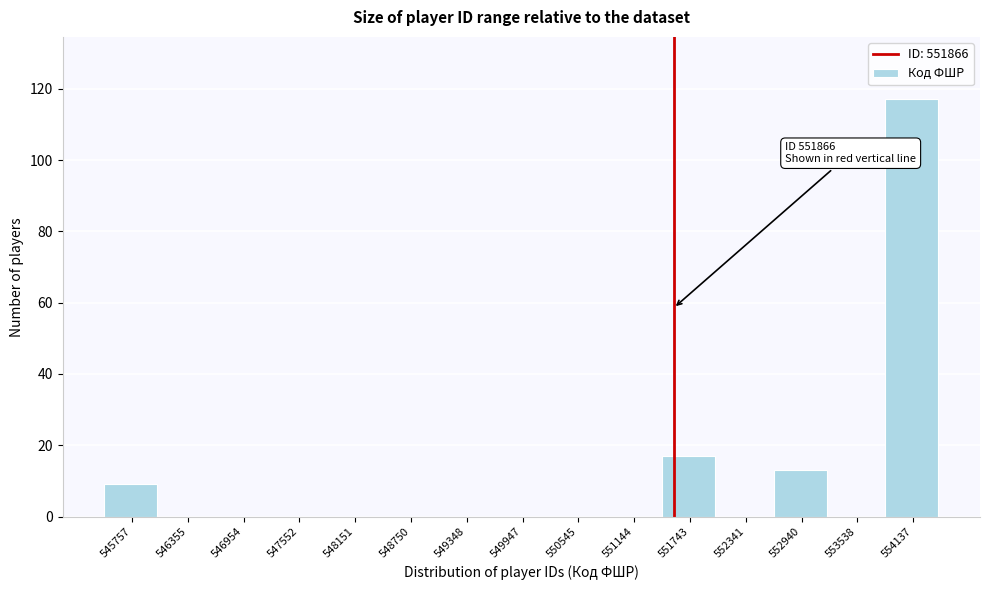

Reading left to right, transcribe all the data shown in this chart.

545757=9	546355=0	546954=0	547552=0	548151=0	548750=0	549348=0	549947=0	550545=0	551144=0	551743=17	552341=0	552940=13	553538=0	554137=117